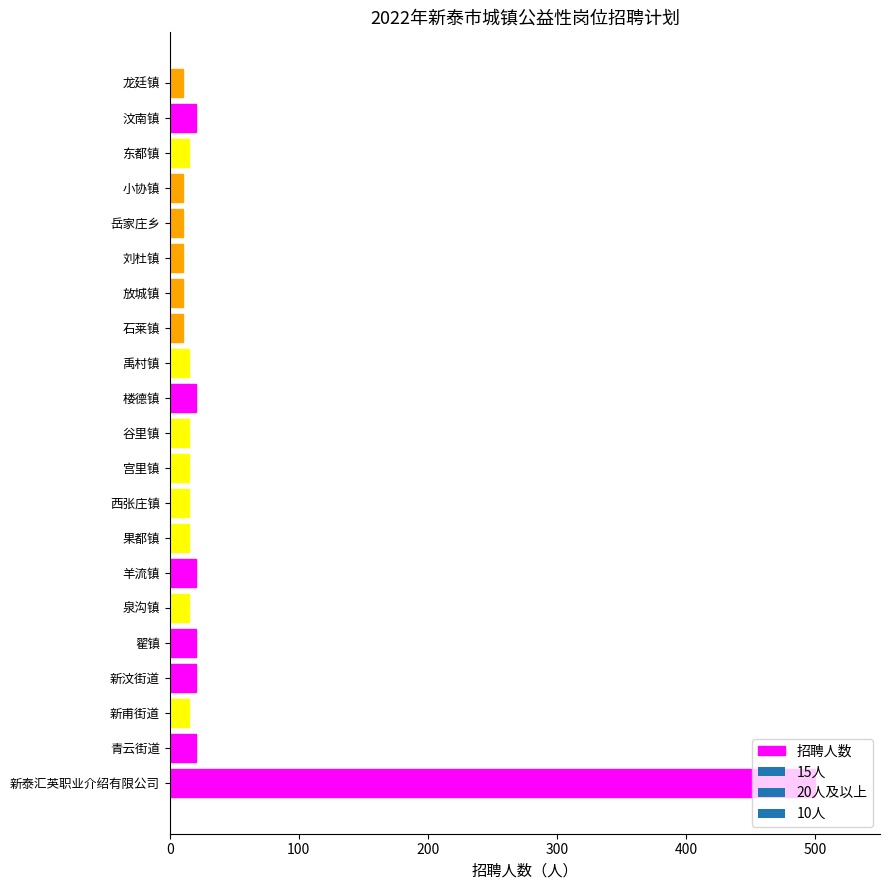

What is the ratio of the value at 泉沟镇 to the value at 新汶街道?

0.8